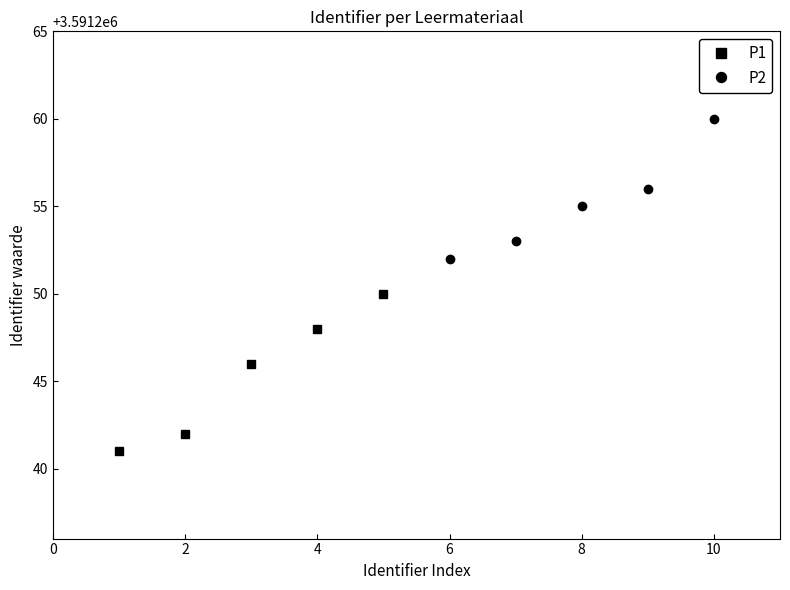

List the series in order of their peak value, highest first.

P2, P1